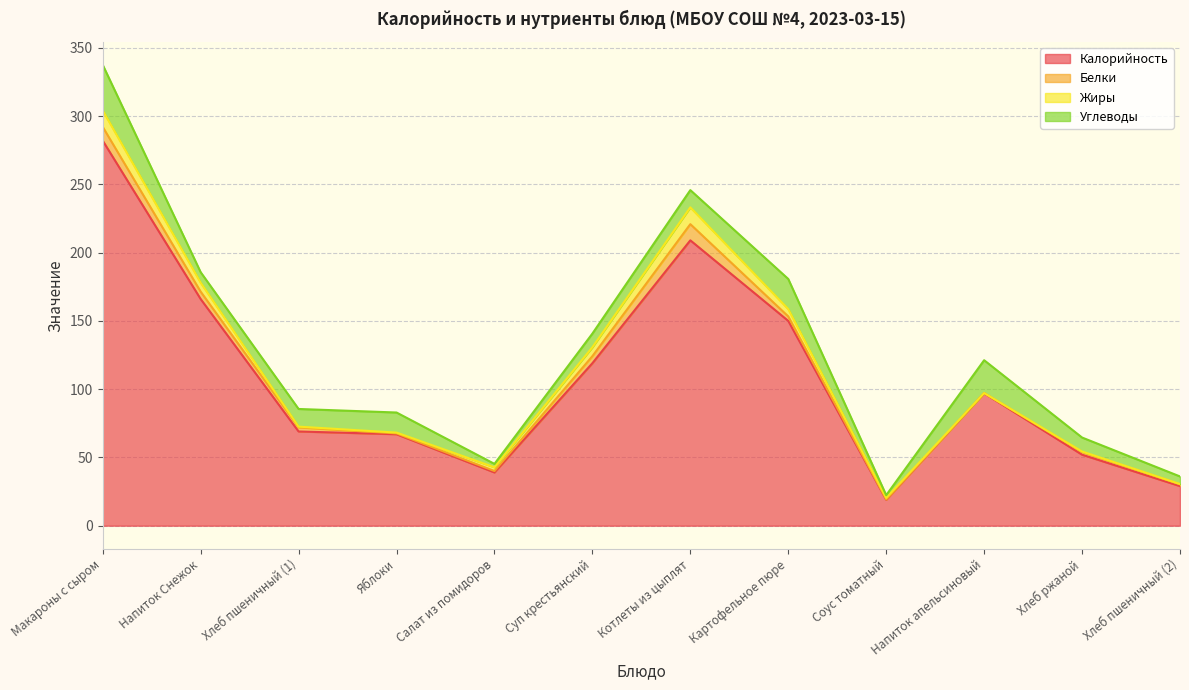

What is the average value of the Углеводы series?

13.1